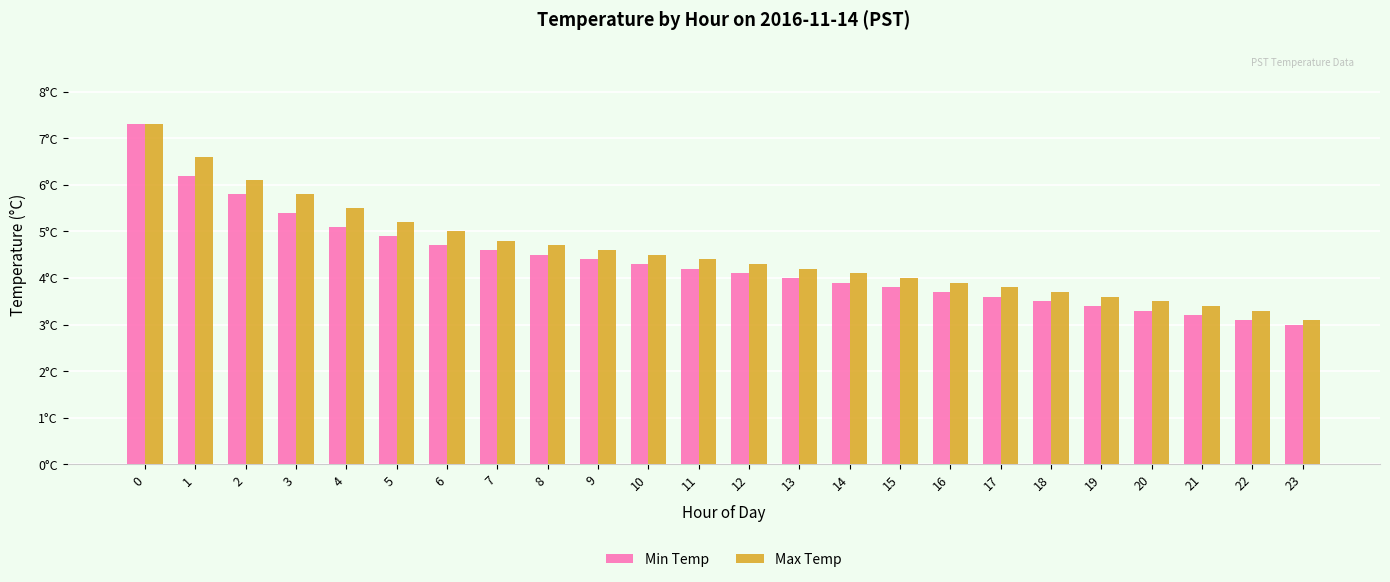

What are all the series names shown in the legend?

Min Temp, Max Temp